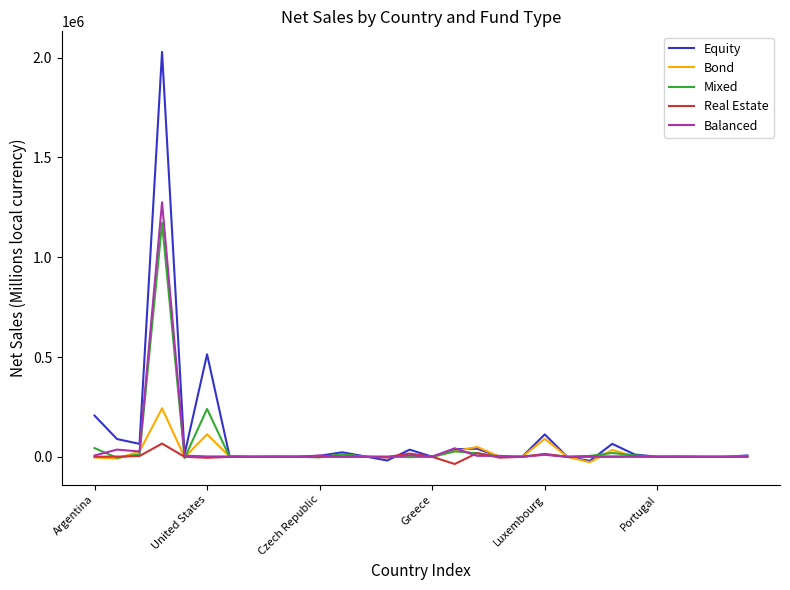

Which series has the largest total across all categories?

Equity